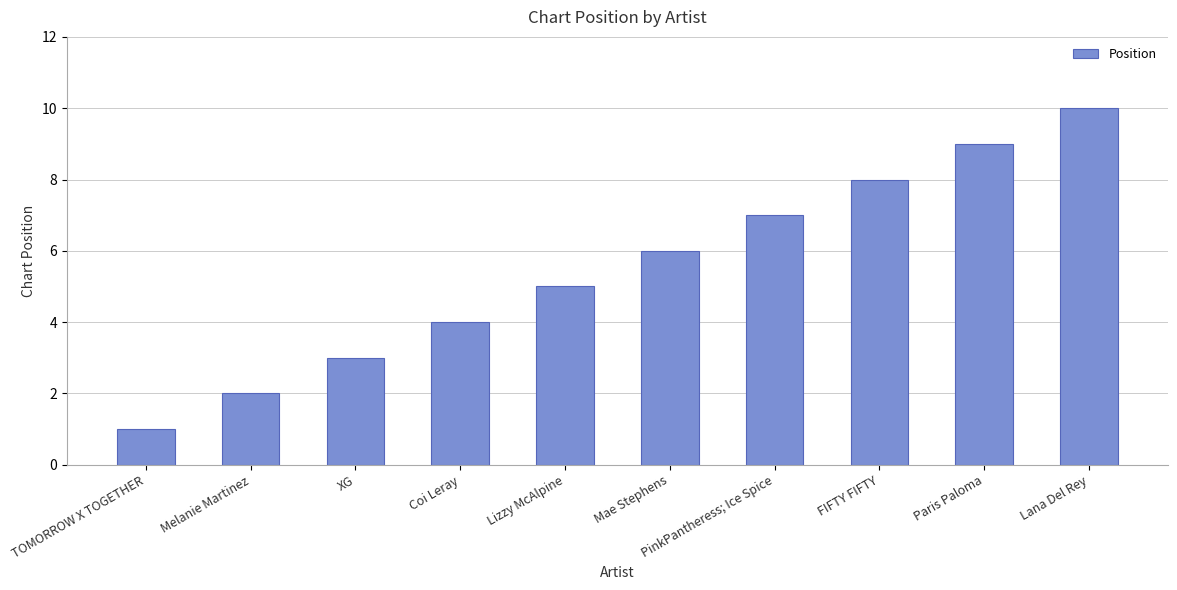

What is the difference between the maximum and second lowest values?

8